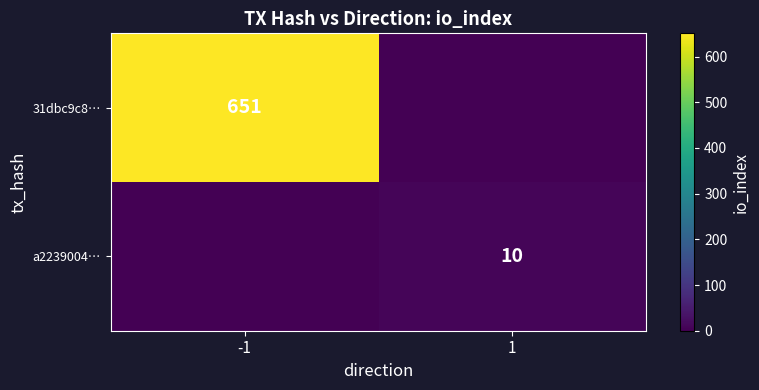

The 31dbc9c8… series shows 884 at -1. True or false?

False